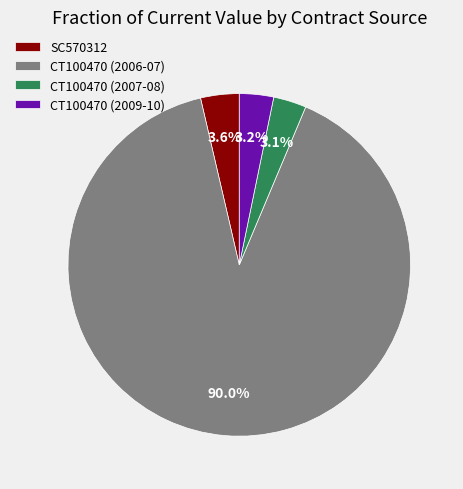

Approximately how many times larger is the value at CT100470 (2009-10) compared to SC570312?

0.9